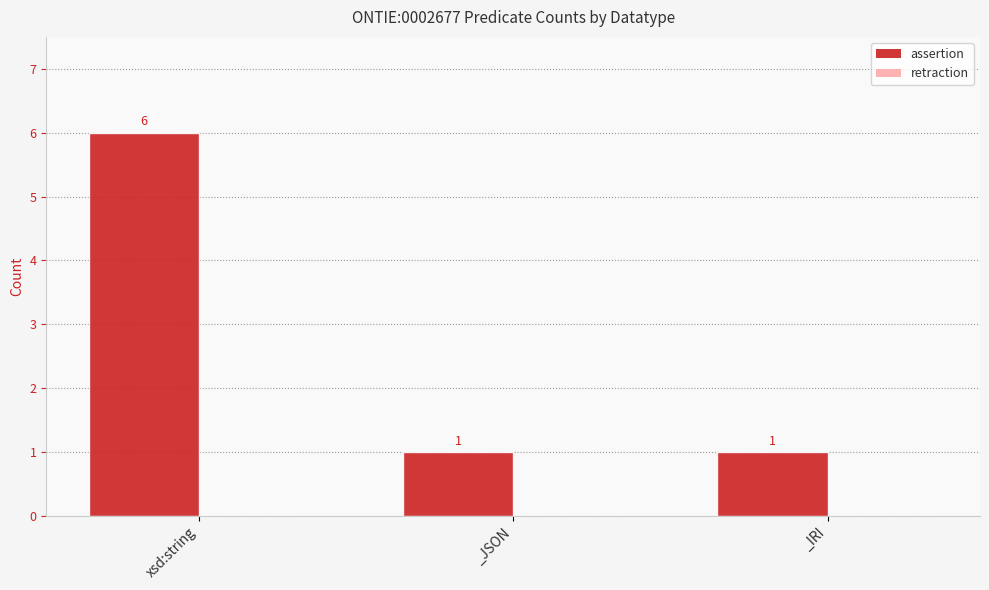

Are the bars horizontal?

No